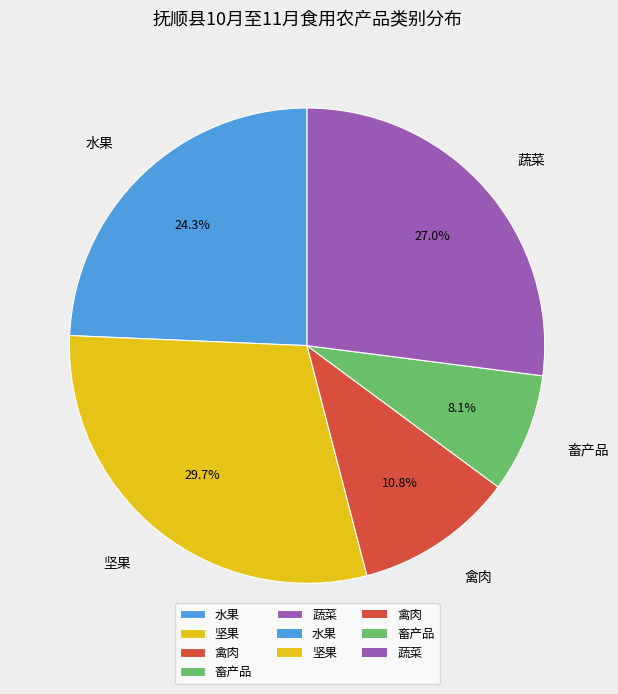

What percentage is the 坚果 slice, to the nearest percent?

30%